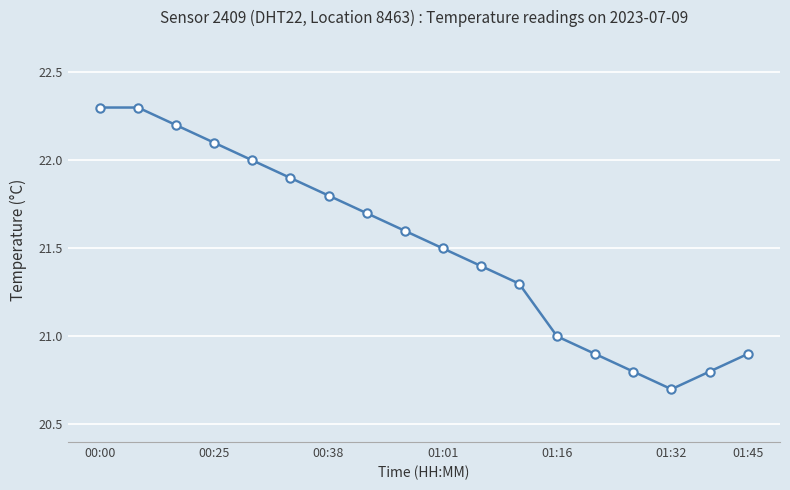

What is the difference between the second highest and minimum values?

1.6